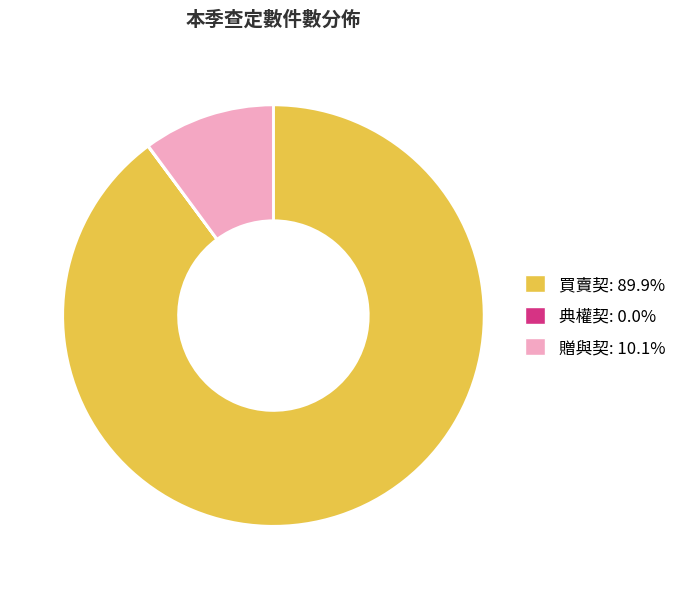

Which slice is the largest?

買賣契